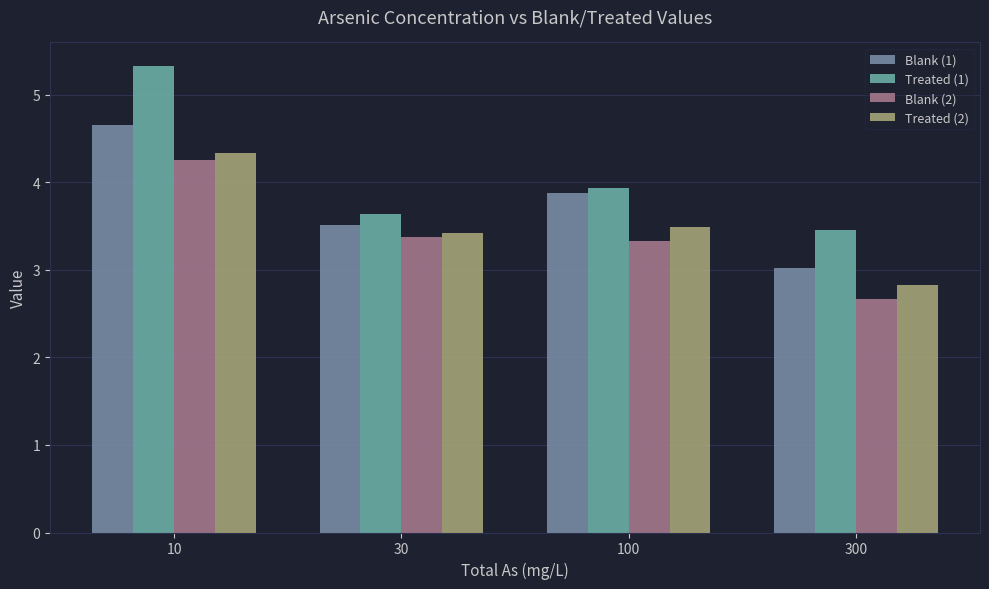

Count the Treated (2) values in the range 3 to 4.

2